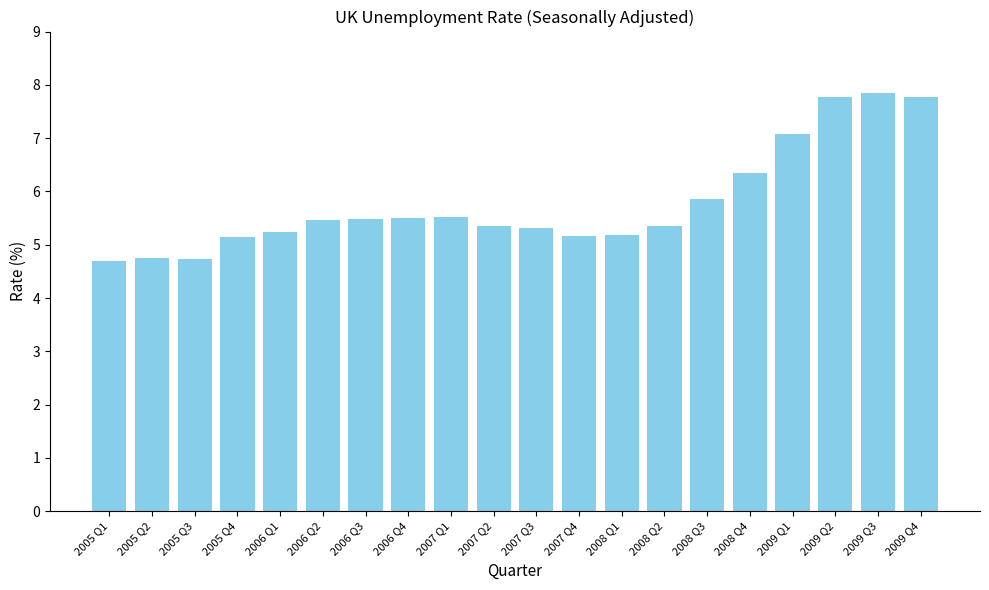

At which category does the chart reach its peak across all series?

2009 Q3